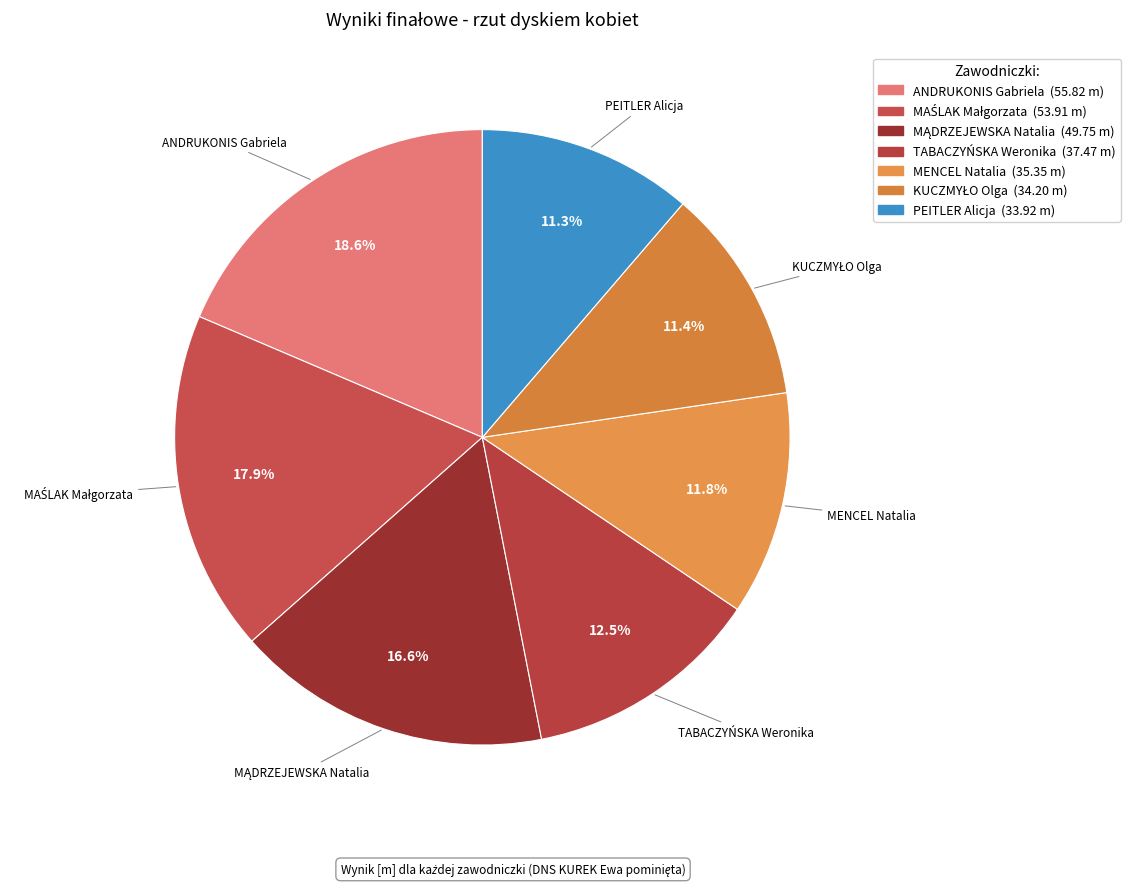

To the nearest percent, what is the average slice percentage?

14%